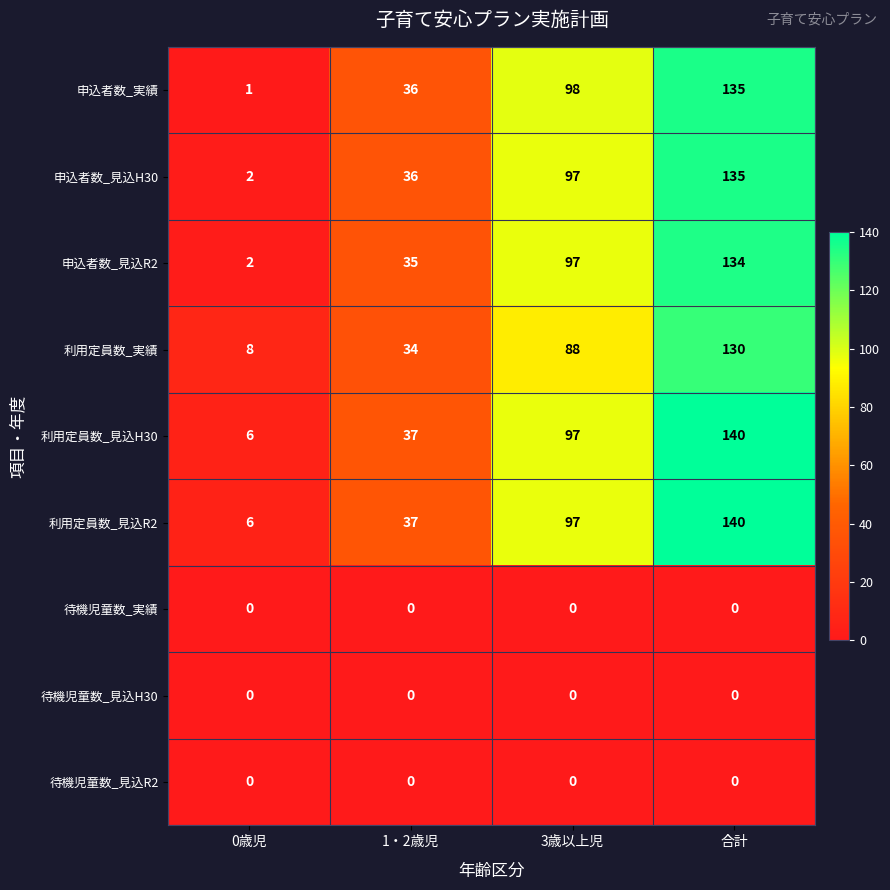

The 申込者数_見込R2 series shows 81 at 合計. True or false?

False